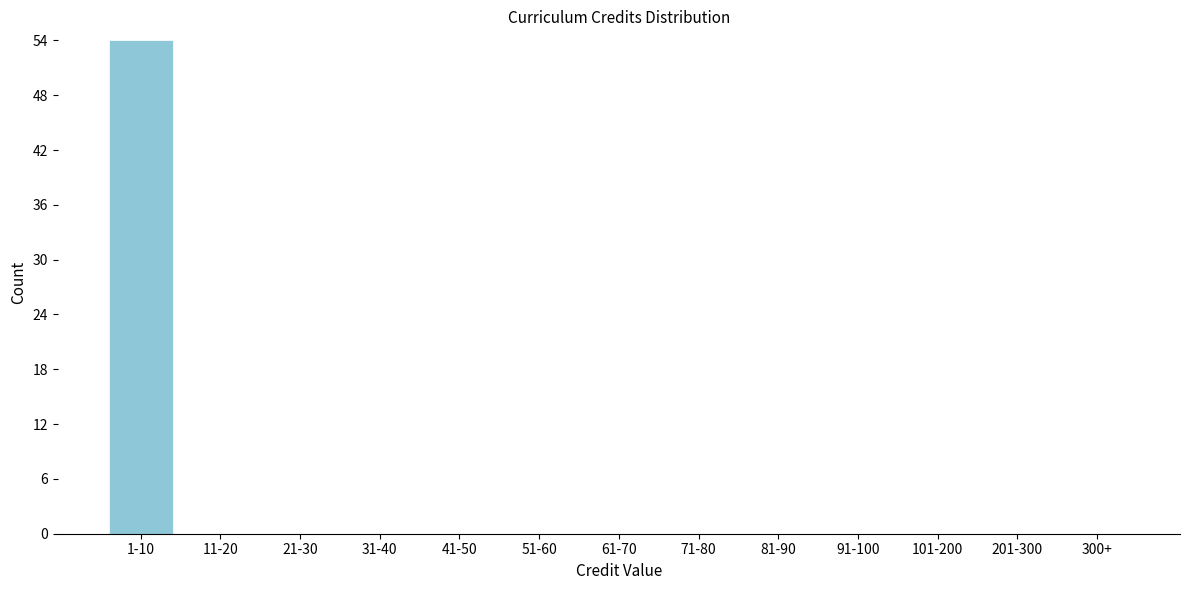

Reading right to left, what are all the values shown in this chart?

300+=0	201-300=0	101-200=0	91-100=0	81-90=0	71-80=0	61-70=0	51-60=0	41-50=0	31-40=0	21-30=0	11-20=0	1-10=54